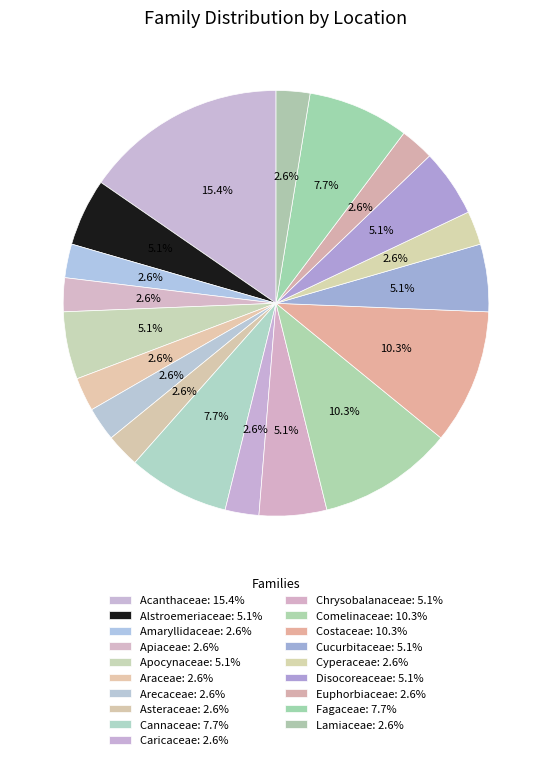

Count the number of slices in the pie.

19